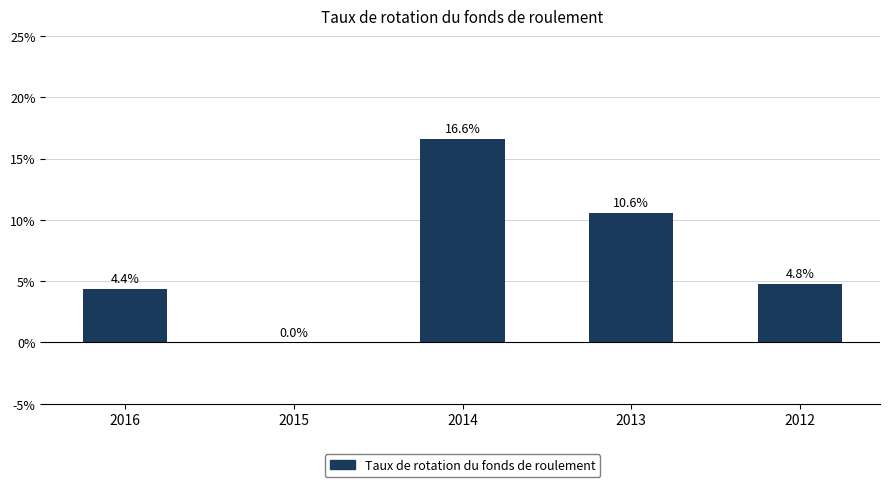

Reading left to right, what are all the values shown in this chart?

4.4	0.0	16.6	10.6	4.8